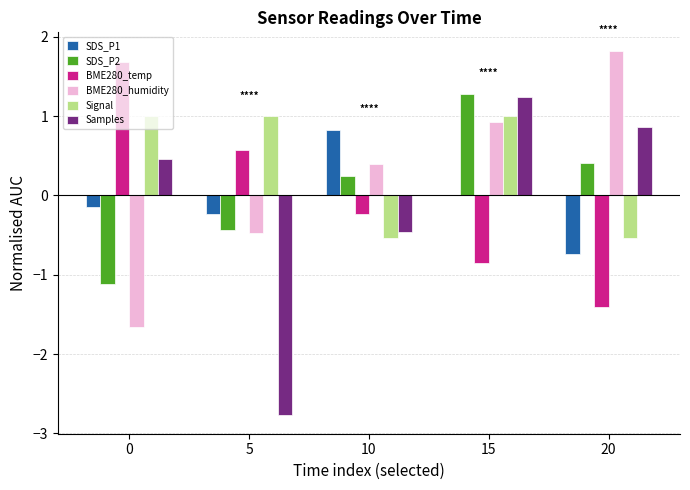

True or false: Signal has a value of 0.2 at 15.

False